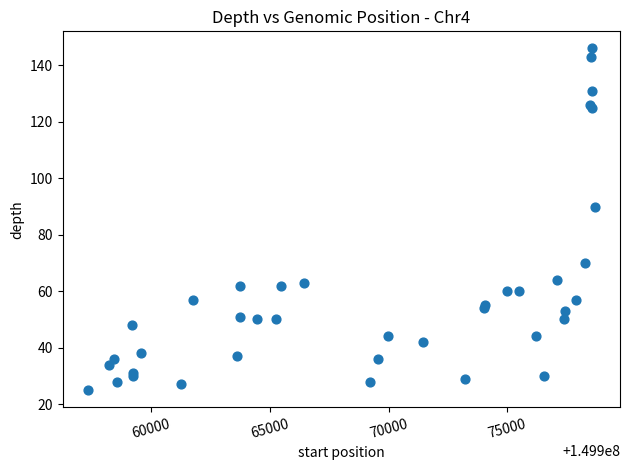

What Y value in the scatter plot is closest to 85?

90